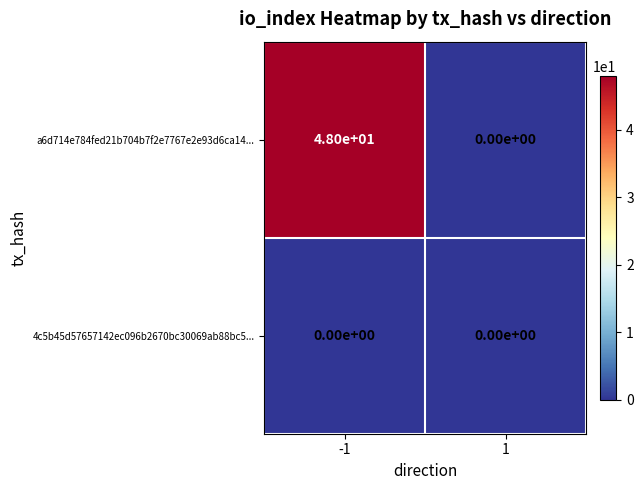

Which series changed the most between -1 and 1?

a6d714e784fed21b704b7f2e7767e2e93d6ca14...